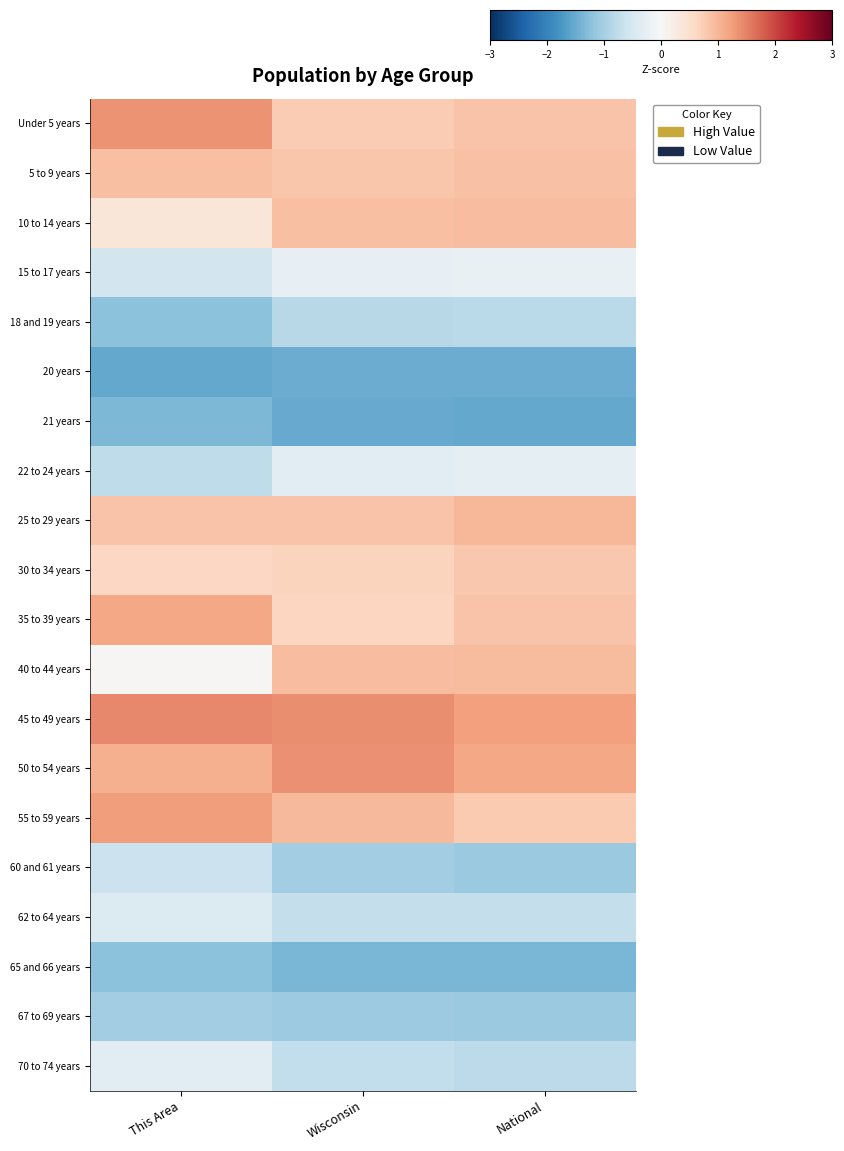

At which category is the sum across all series the highest?

National